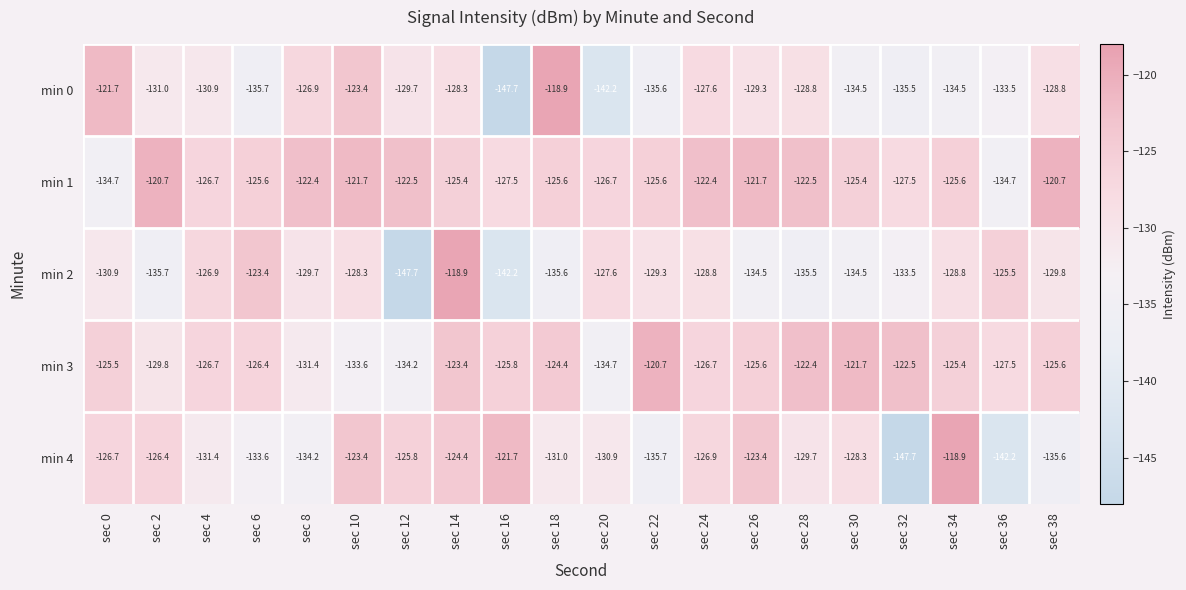

At which label is min 2 closest to -133?

sec 32